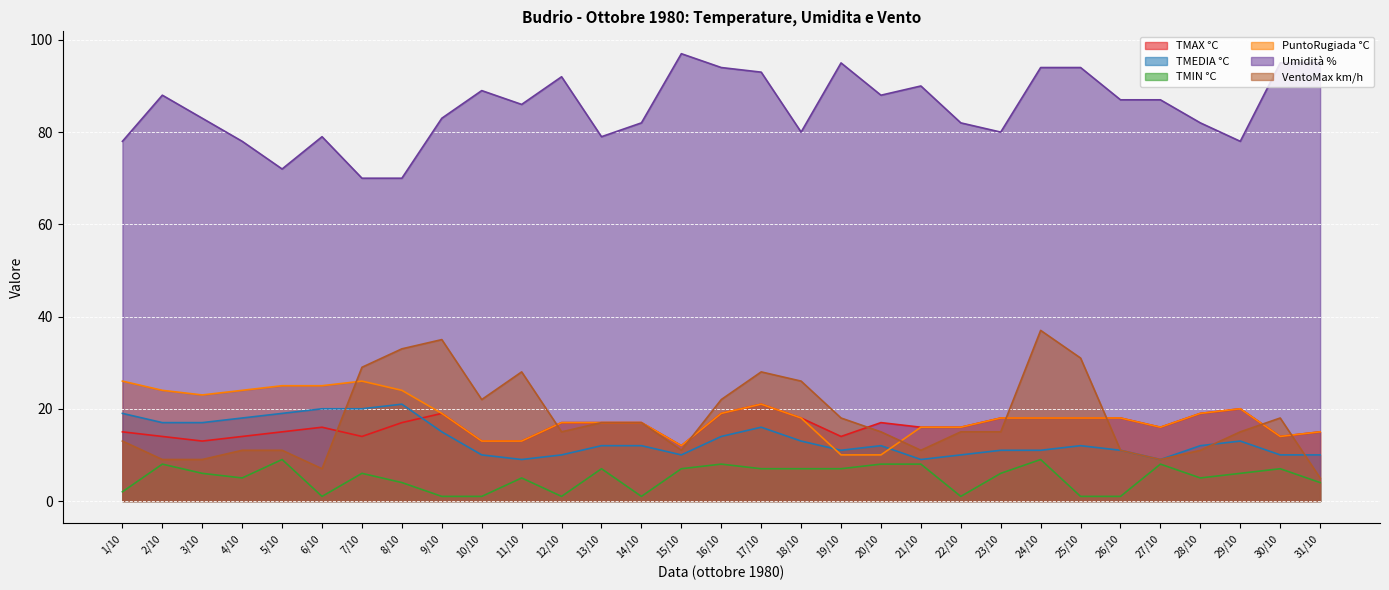

Count the number of categories in the chart.

31